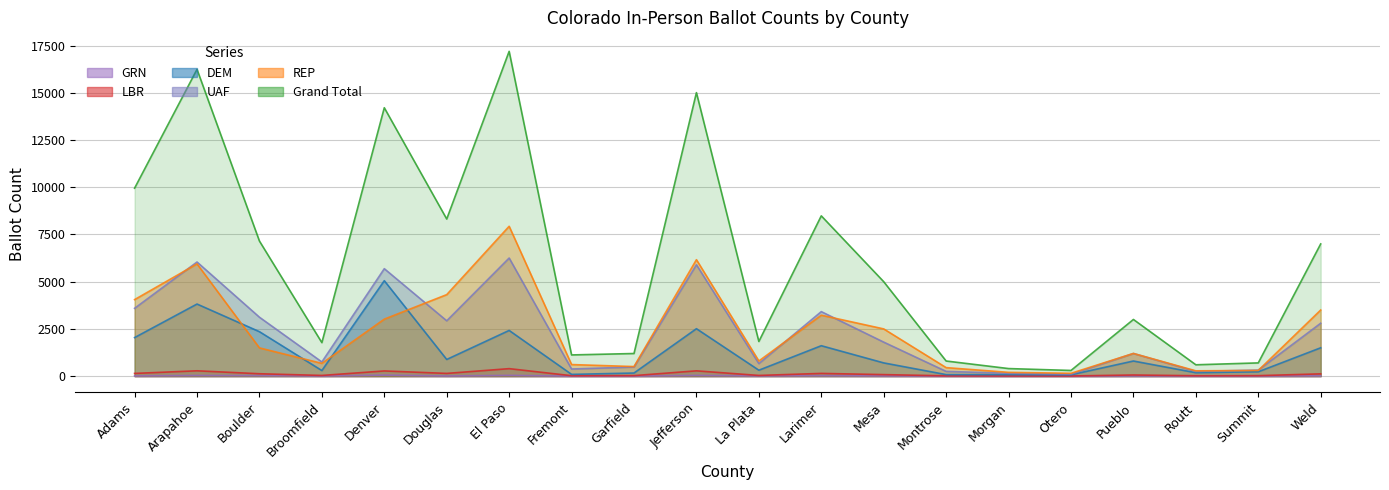

What is the highest value of the REP series?

7934